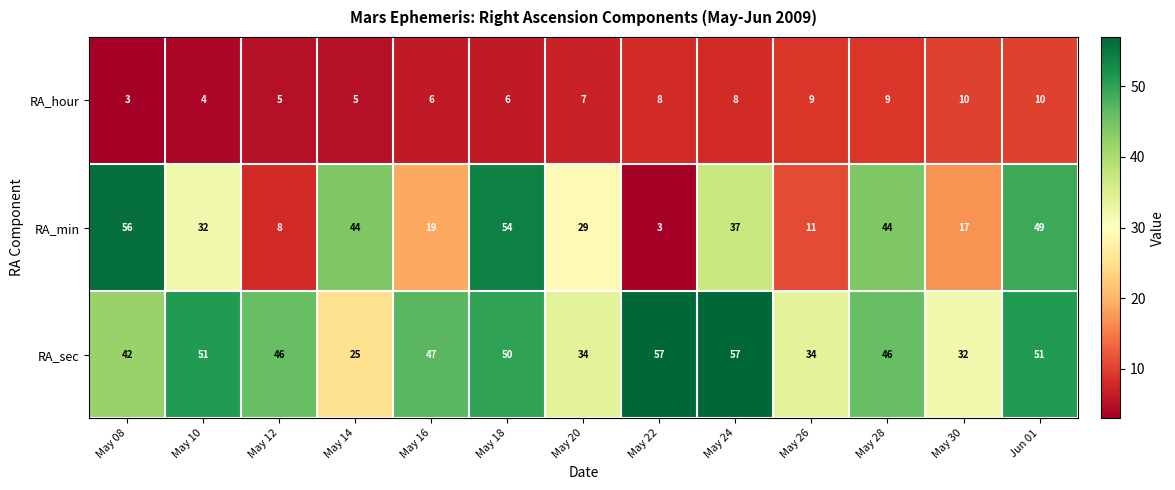

What is the smallest value displayed?

3